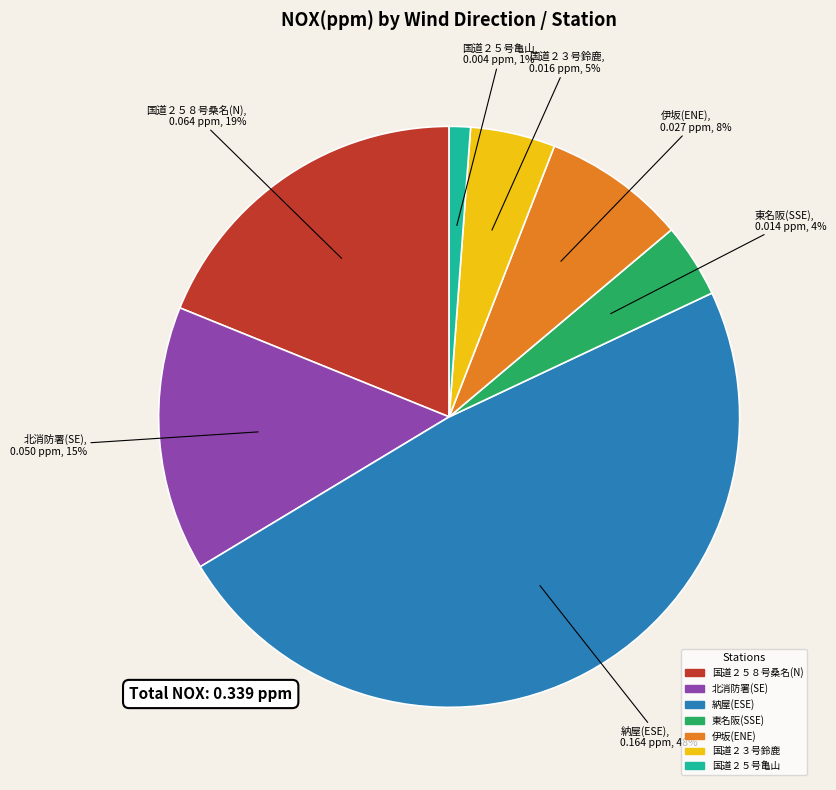

Does 国道２５号亀山 account for over 50% of the chart?

No